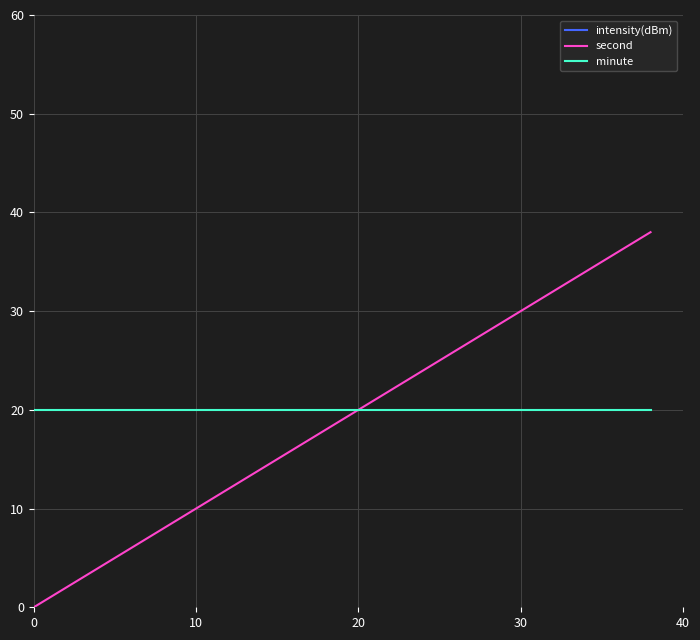

What is the highest value of the second series?

38